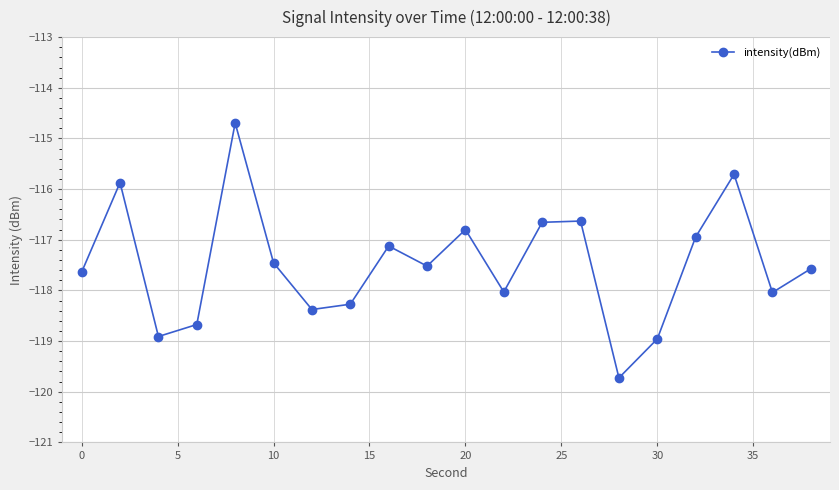

What is the value of the 8th point from the left?

-118.3